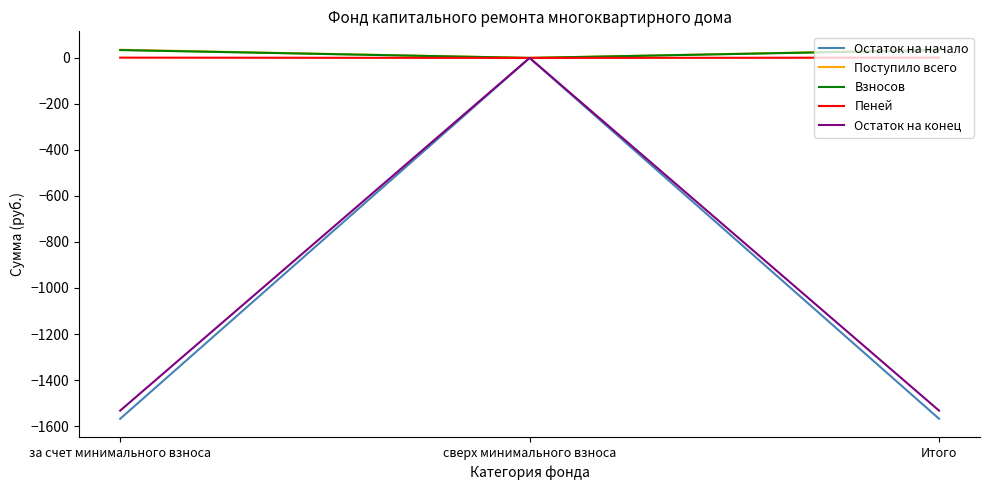

What is the minimum value shown in the chart?

-1568.4